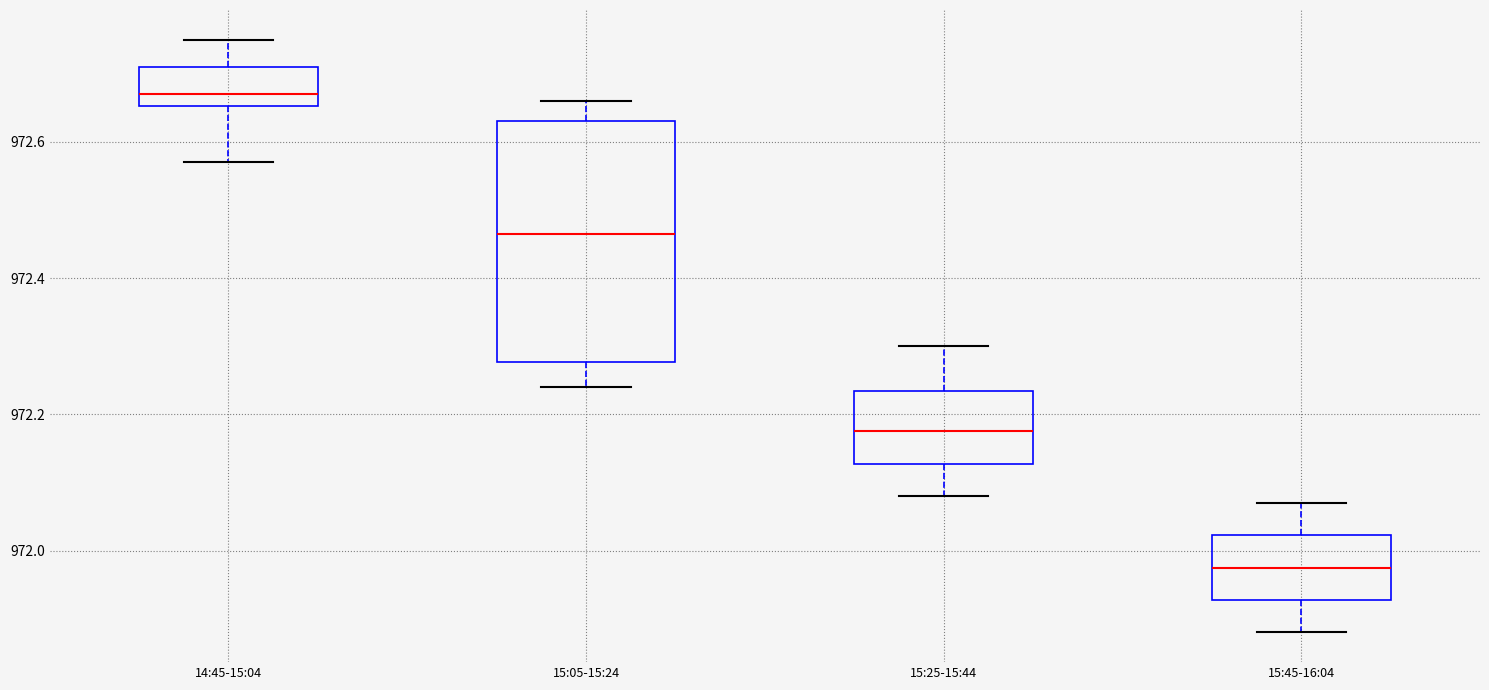

Comparing the boxes themselves (not the whiskers), which one is the tallest?

15:05-15:24